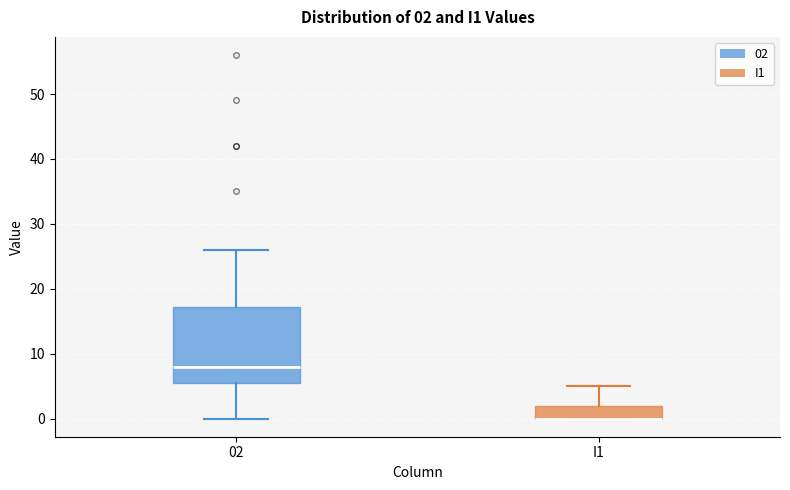

Comparing the boxes themselves (not the whiskers), which one is the tallest?

02